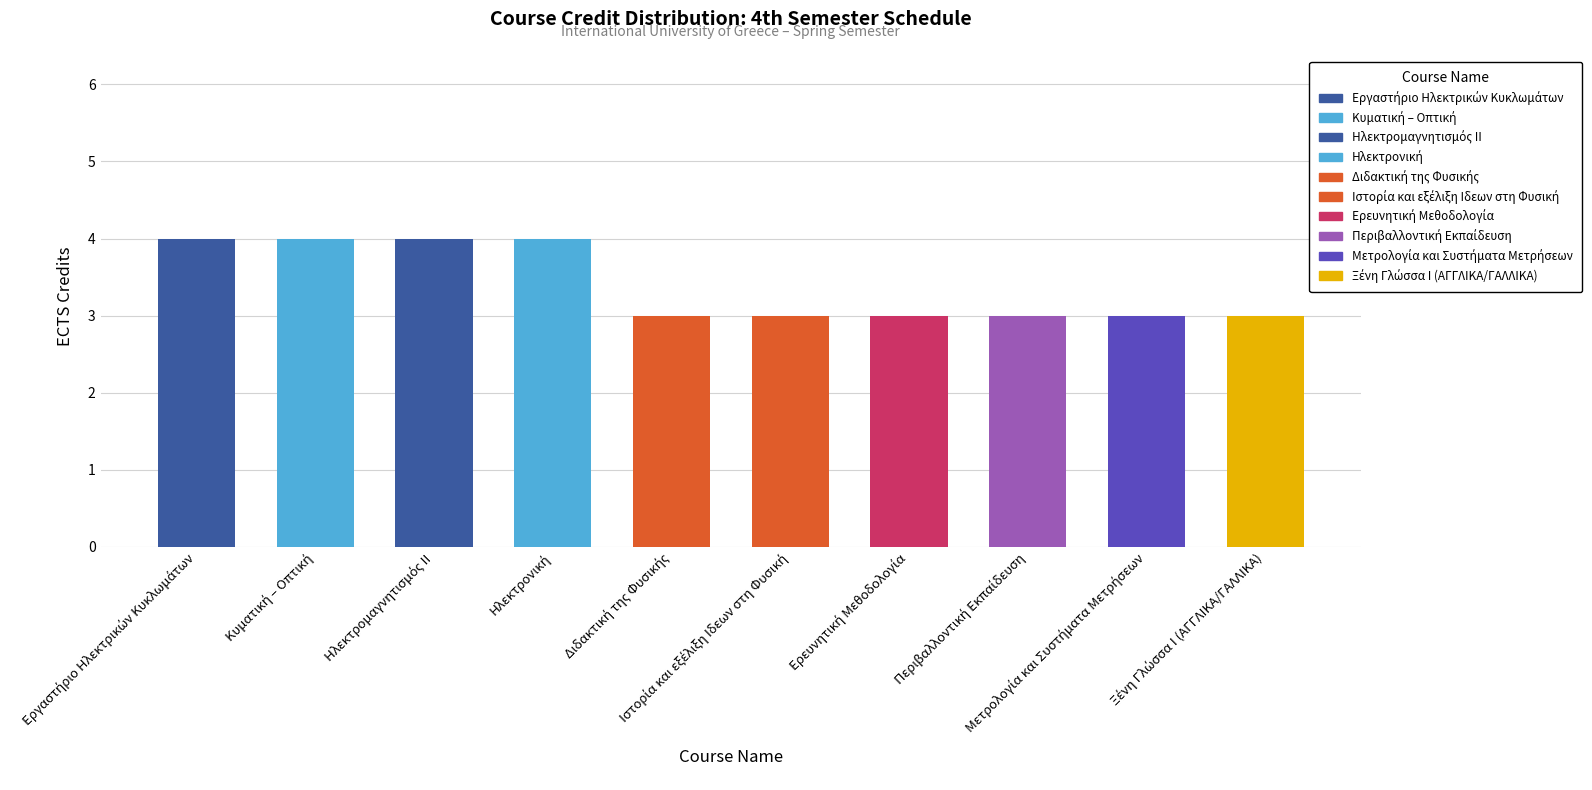

What is the average value?

3